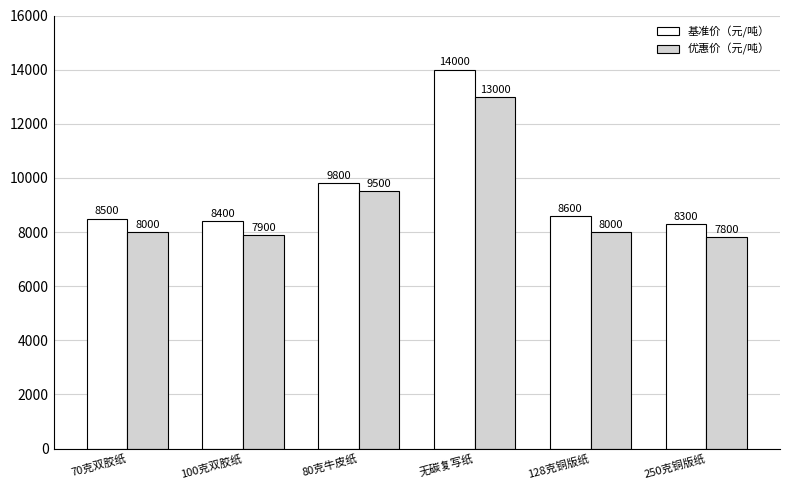

What value does the 基准价（元/吨） series have at 80克牛皮纸?

9800